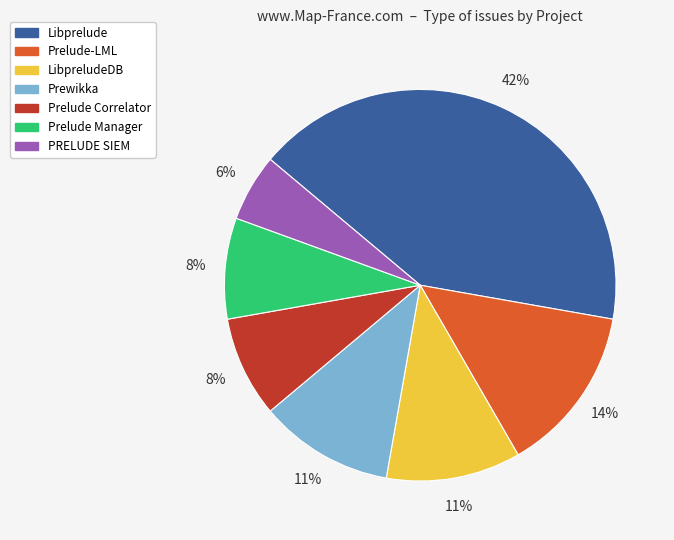

To the nearest percent, what is the average slice percentage?

14%